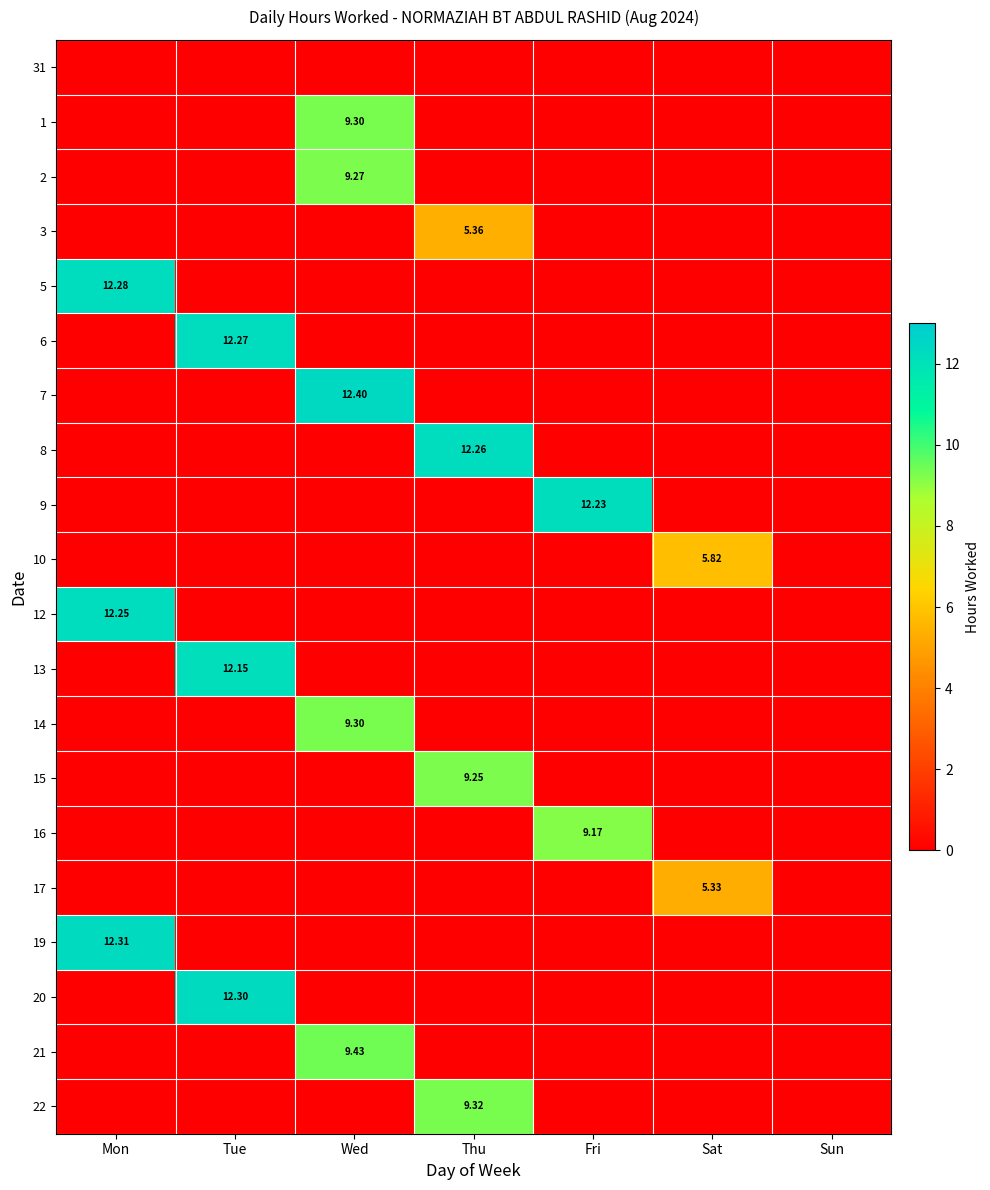

Count the number of data series in this chart.

20